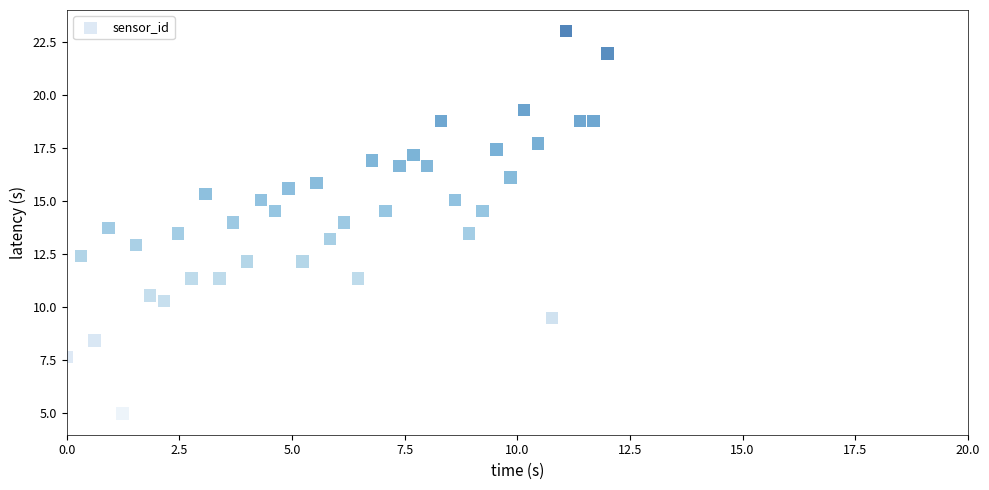

What is the range of X values (max minus min)?

12.0